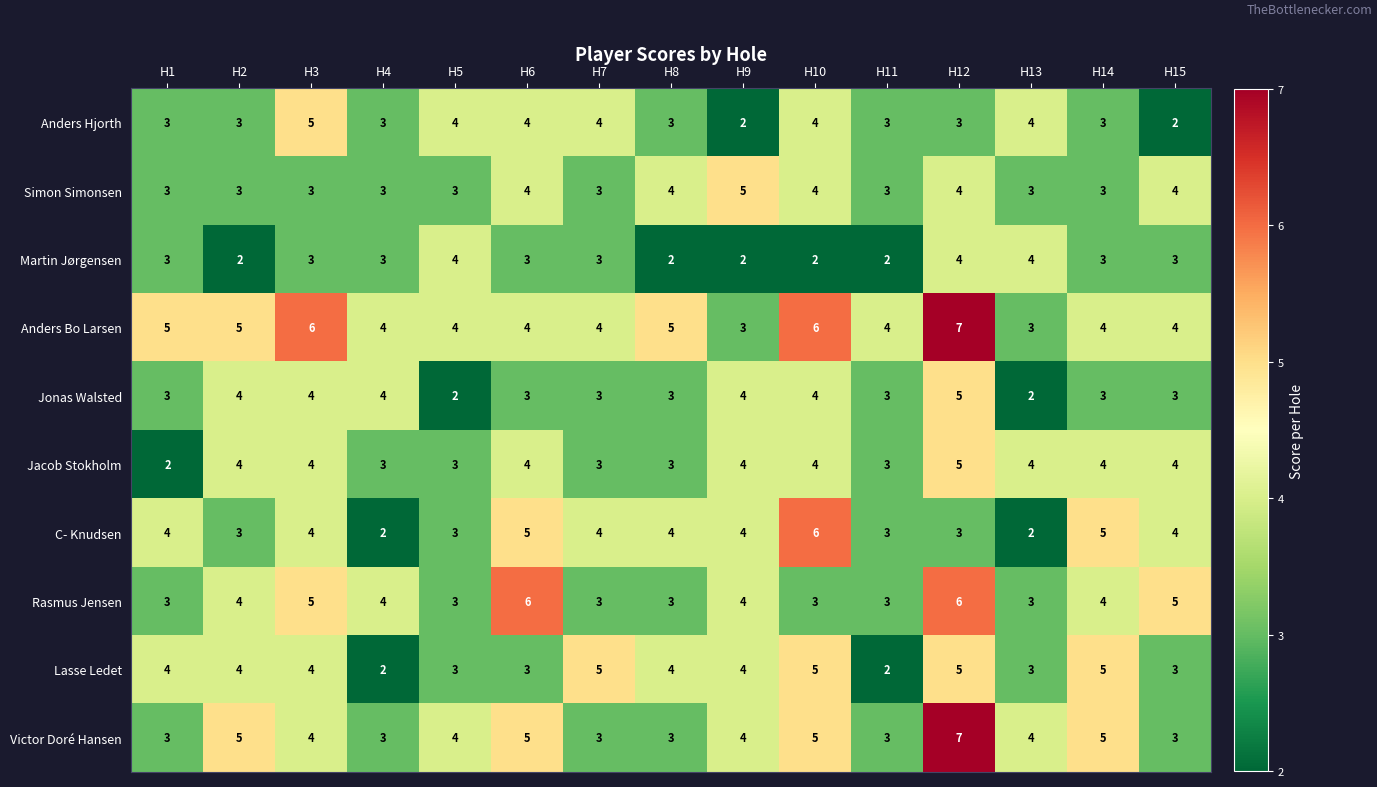

The Martin Jørgensen series shows 3 at H14. True or false?

True